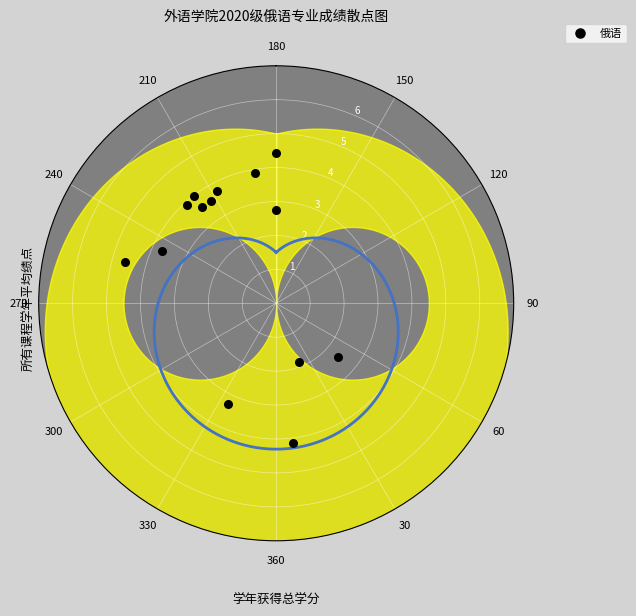

What is the range of Y values (max minus min)?

2.8